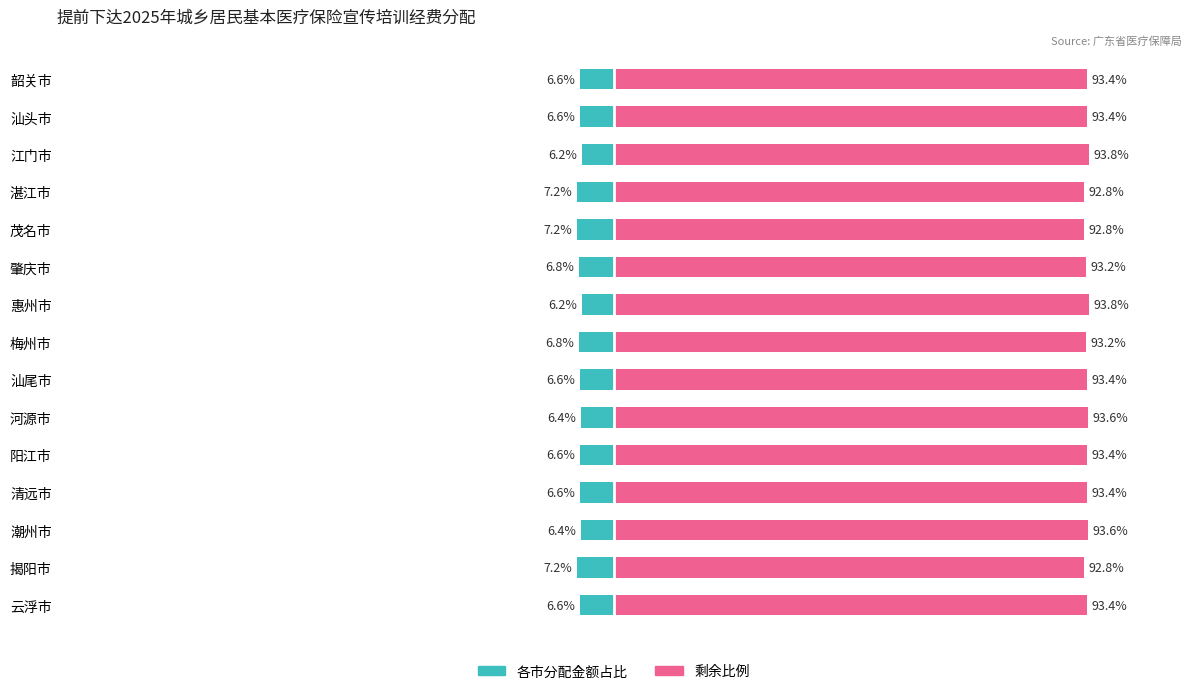

The value of 各市占总额比例 at 河源市 is -10.3. True or false?

False